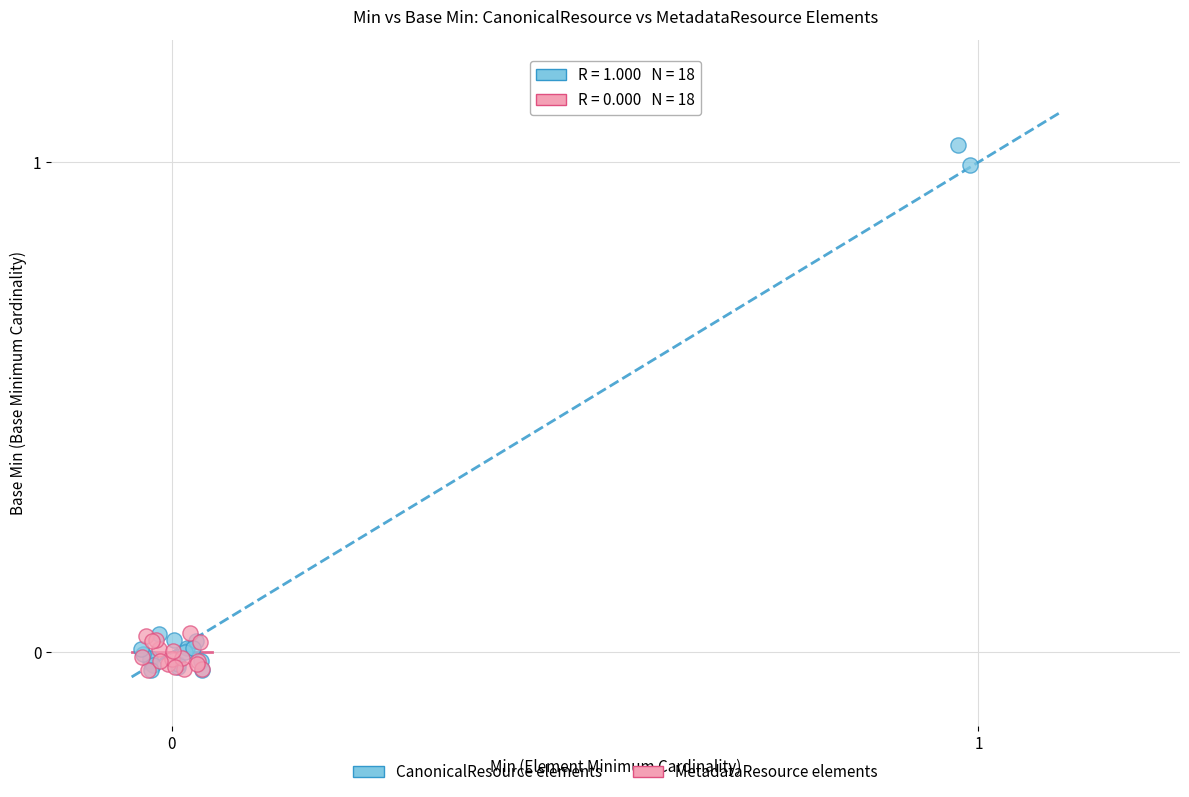

Which series has the largest Y range (max minus min)?

CanonicalResource elements